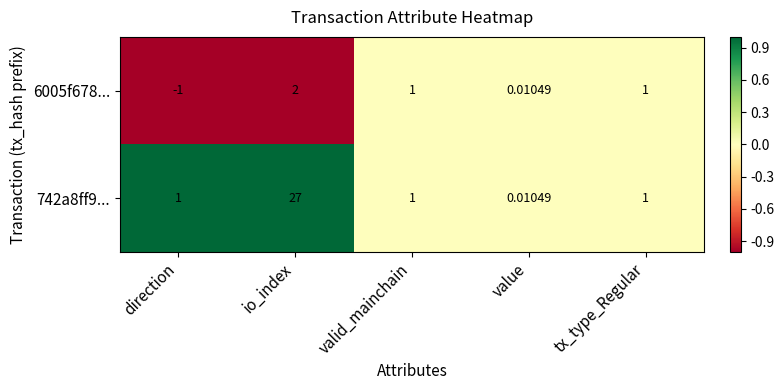

At which category is the sum across all series the highest?

io_index